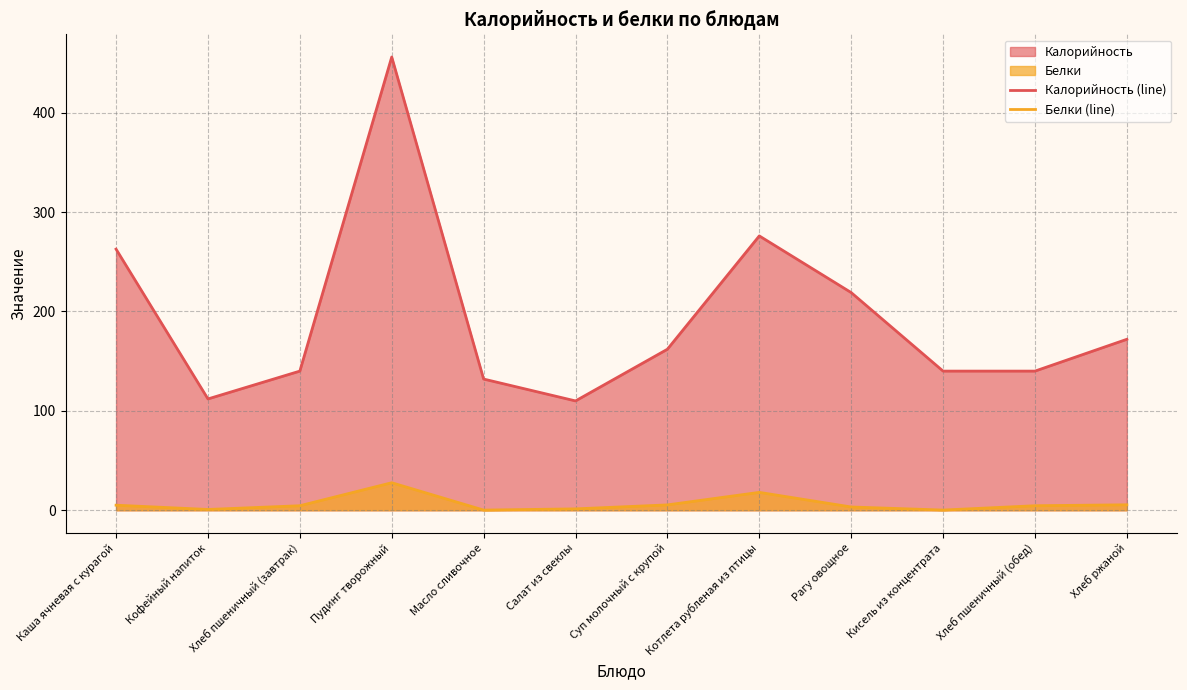

What is the value of the Калорийность (line) point at the 3rd from the left?

140.0